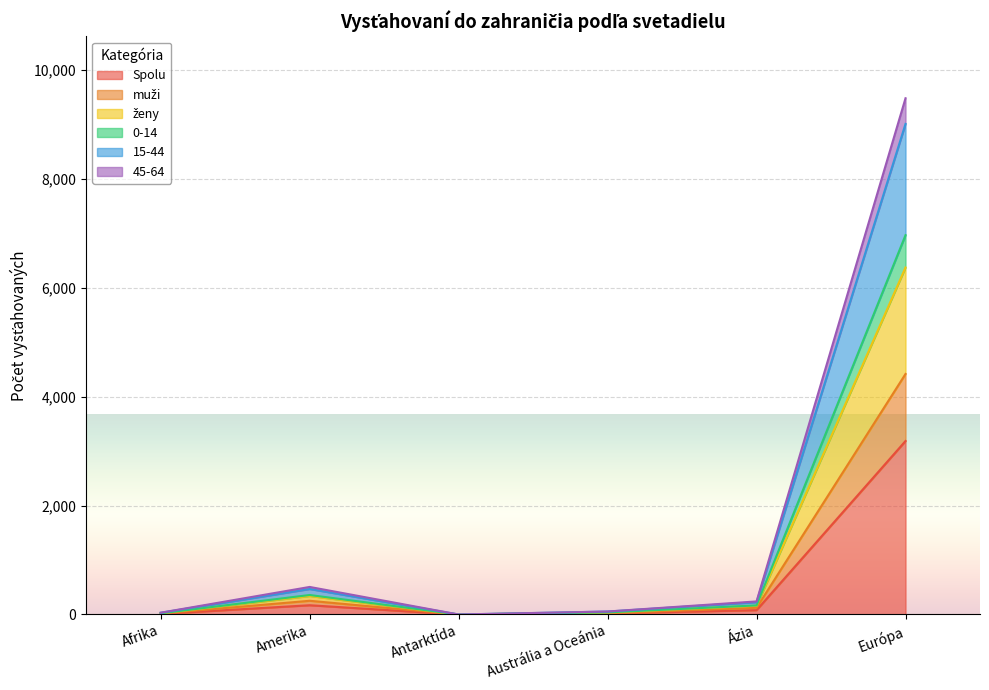

What position from the right is Austrália a Oceánia?

3